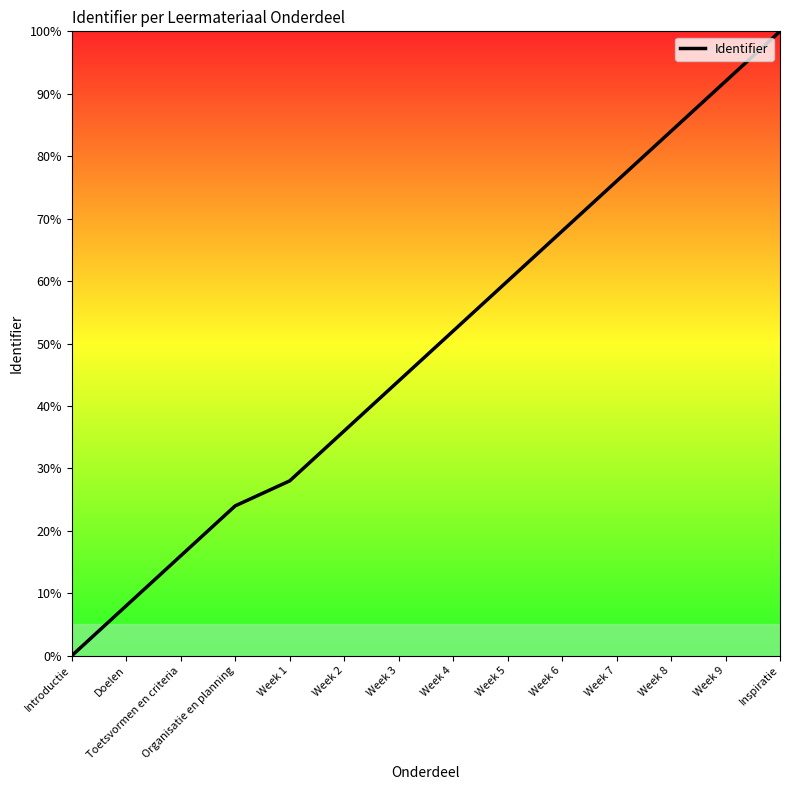

What is the maximum value shown in the chart?

100.0